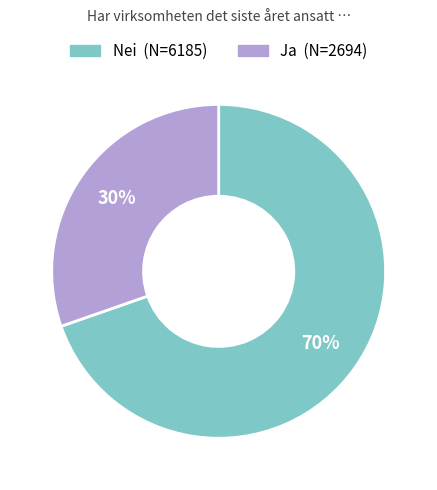

Which slice represents more than half of the pie?

Nei